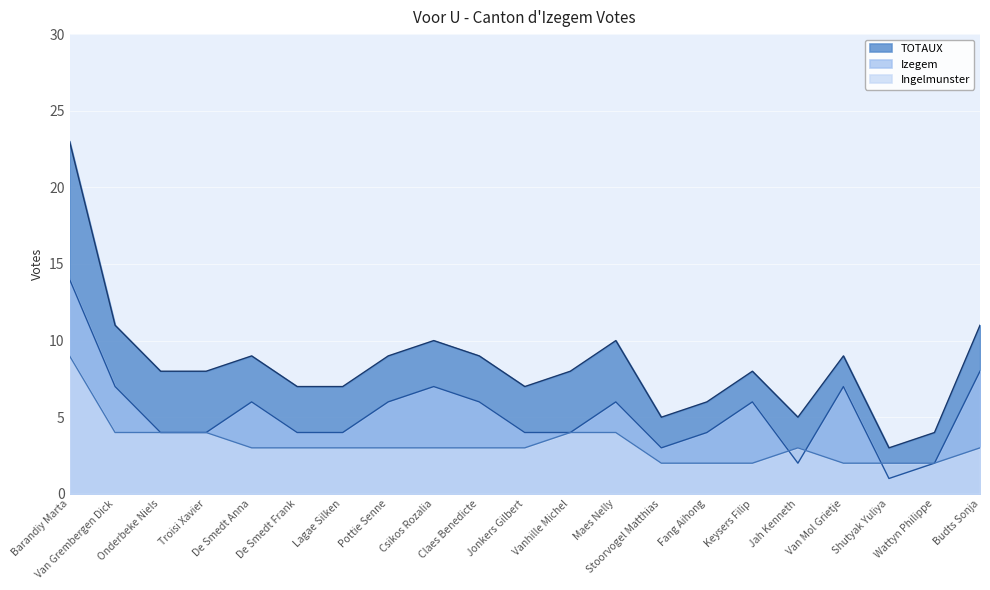

Rank the series by their average value, from highest to lowest.

TOTAUX, Izegem, Ingelmunster